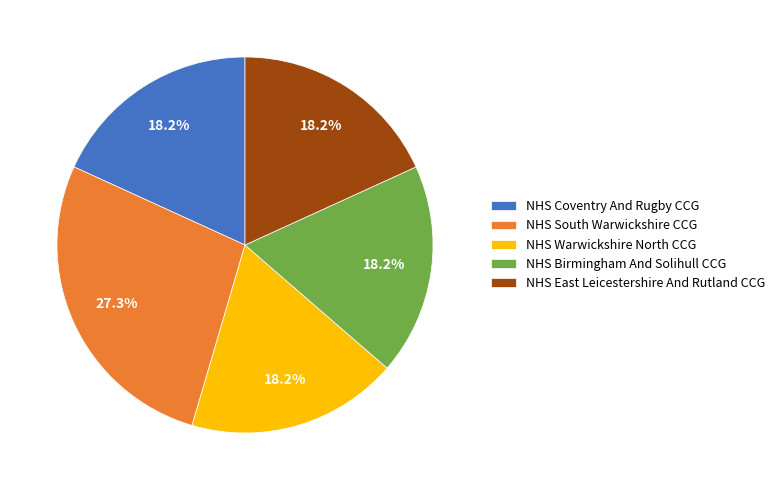

Combined, do NHS South Warwickshire CCG and NHS East Leicestershire And Rutland CCG account for over 50%?

No